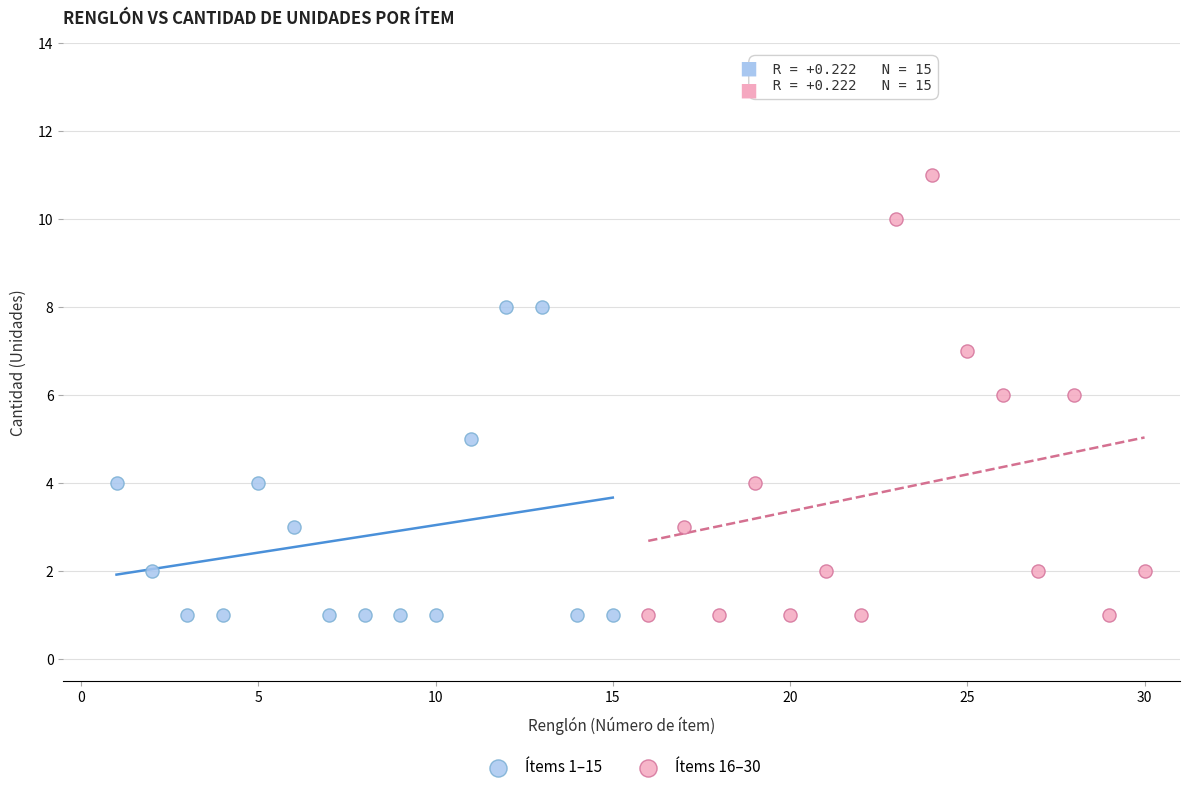

Which series reaches the maximum Y coordinate?

Ítems 16–30